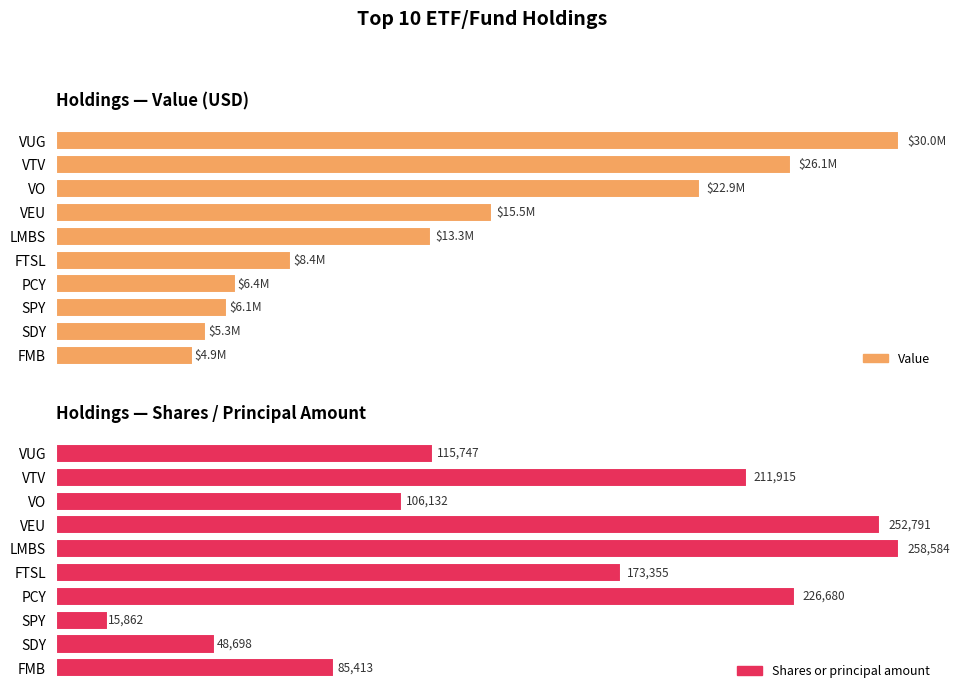

Are the bars horizontal?

Yes